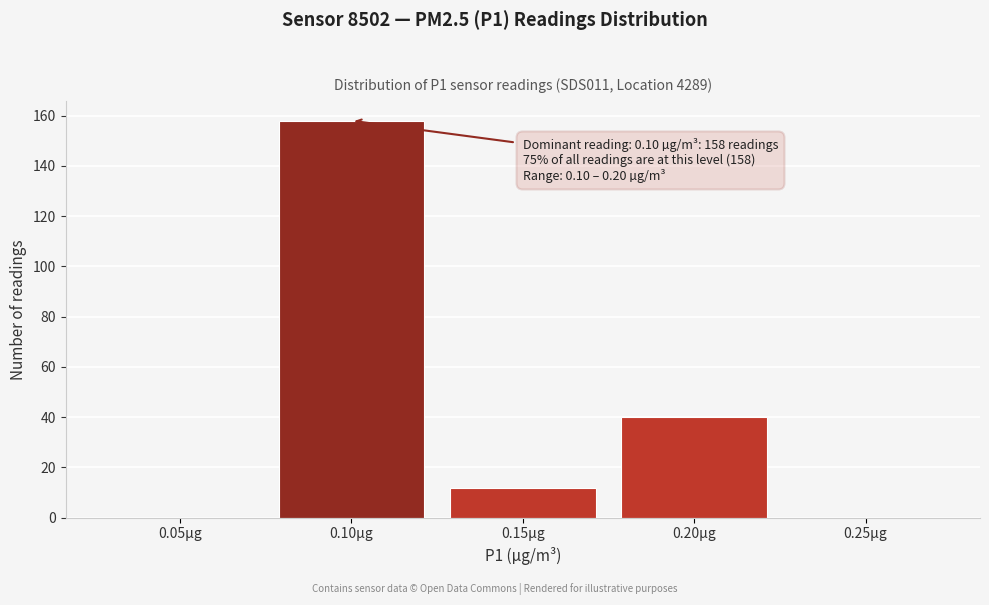

Reading right to left, list all the values displayed in this chart.

0.25µg=0	0.20µg=40	0.15µg=12	0.10µg=158	0.05µg=0